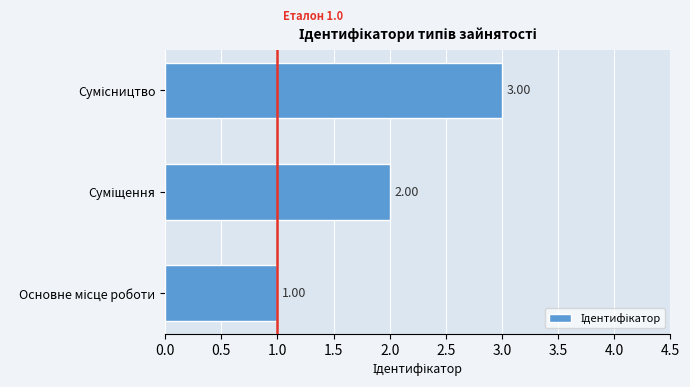

How many values are between 1 and 3?

3